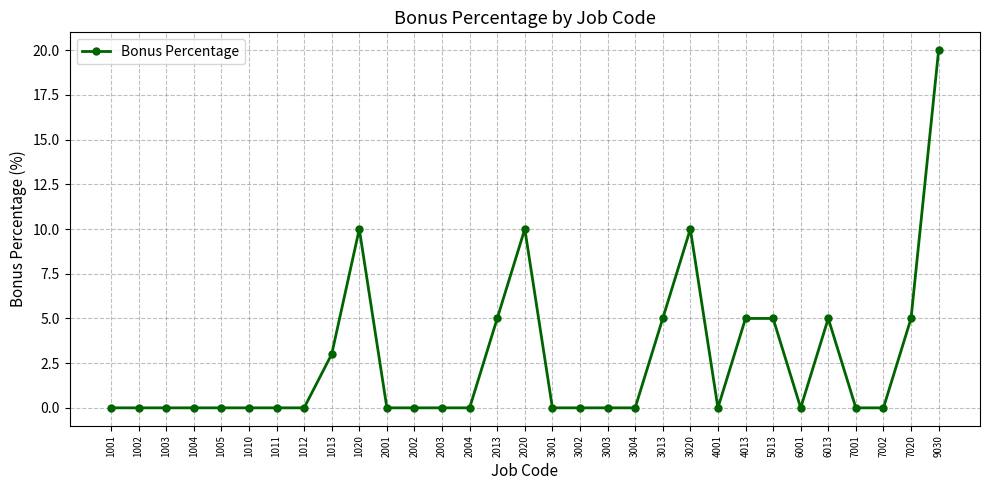

What is the greatest value displayed?

20